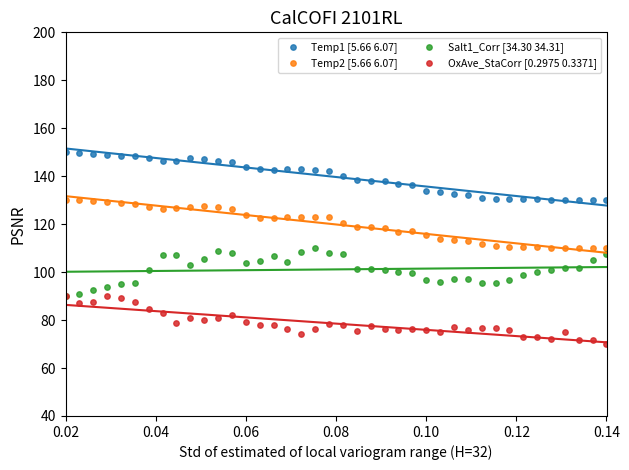

Which series contains the lowest Y value?

OxAve_StaCorr [0.2975 0.3371]